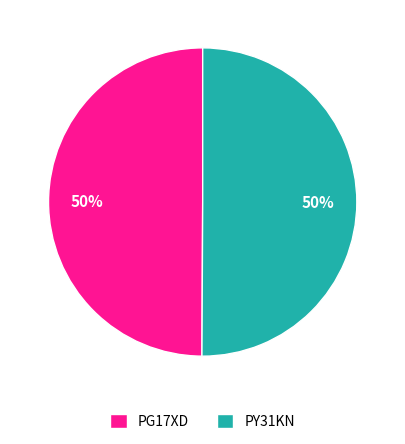

Combined, do PY31KN and PG17XD account for over 50%?

Yes